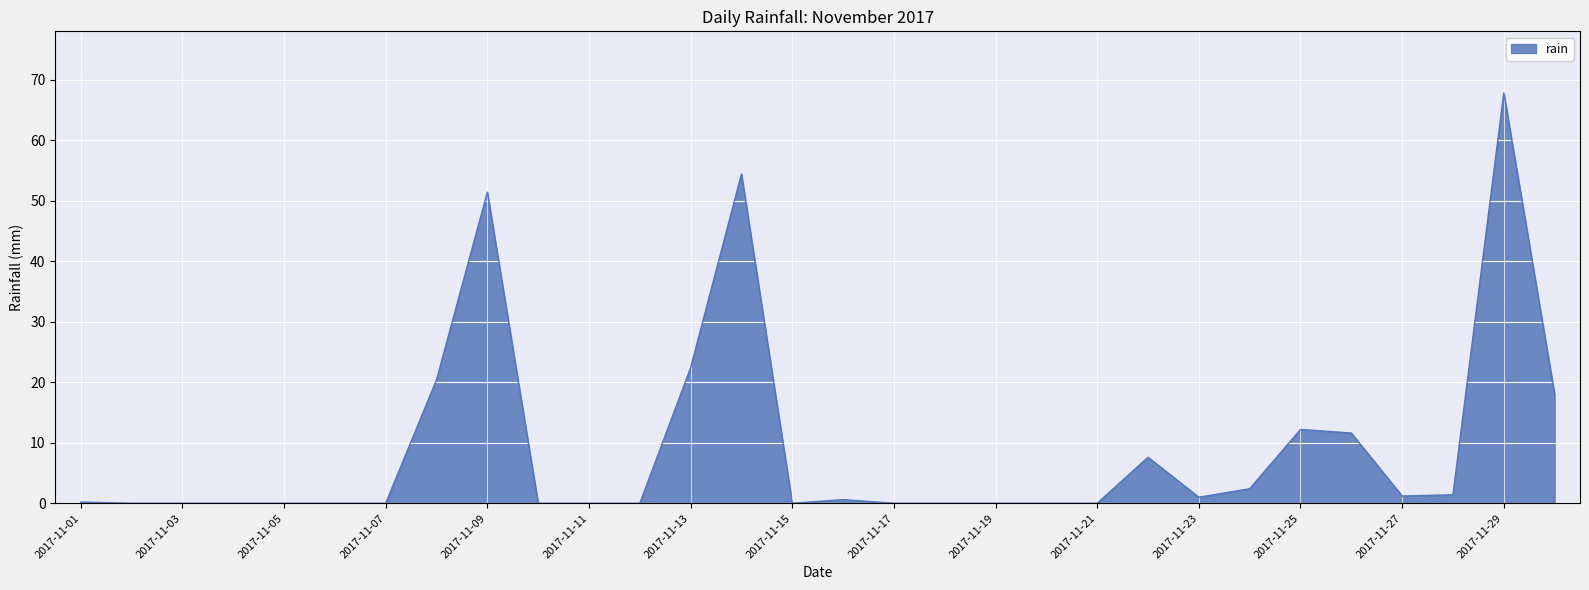

What is the difference between the maximum and minimum values?

67.8